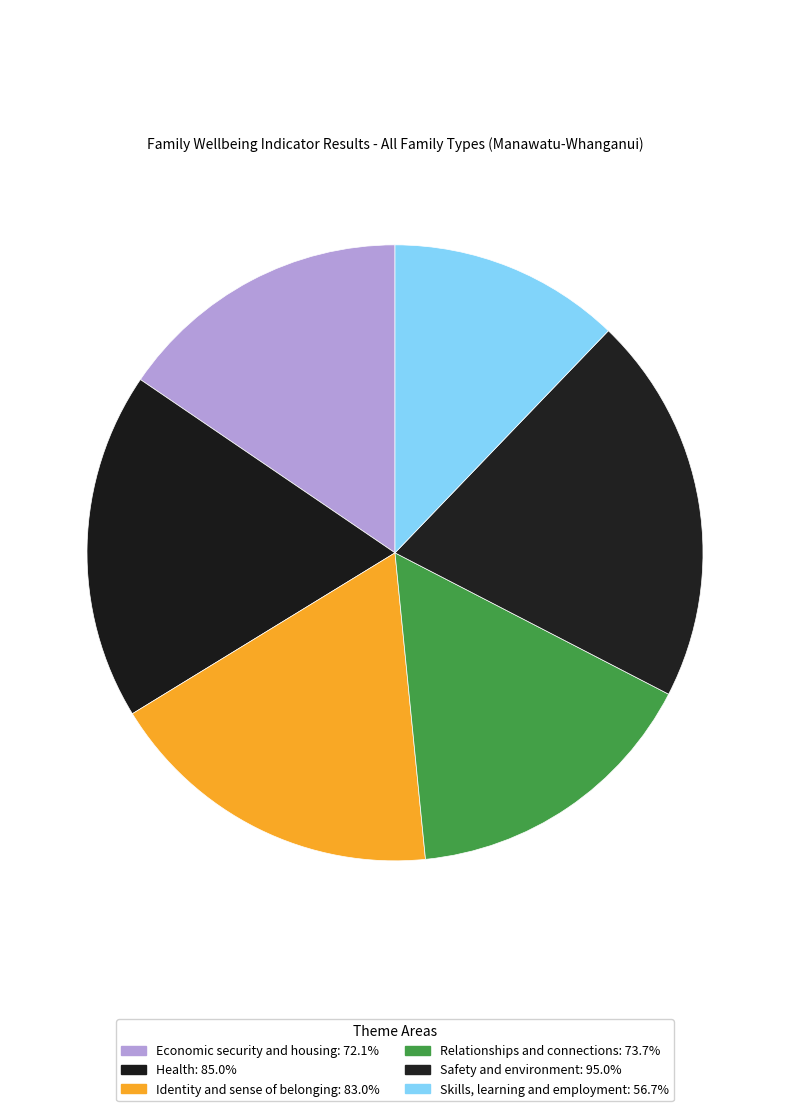

What is the ratio of the value at Identity and sense of belonging to the value at Economic security and housing?

1.2